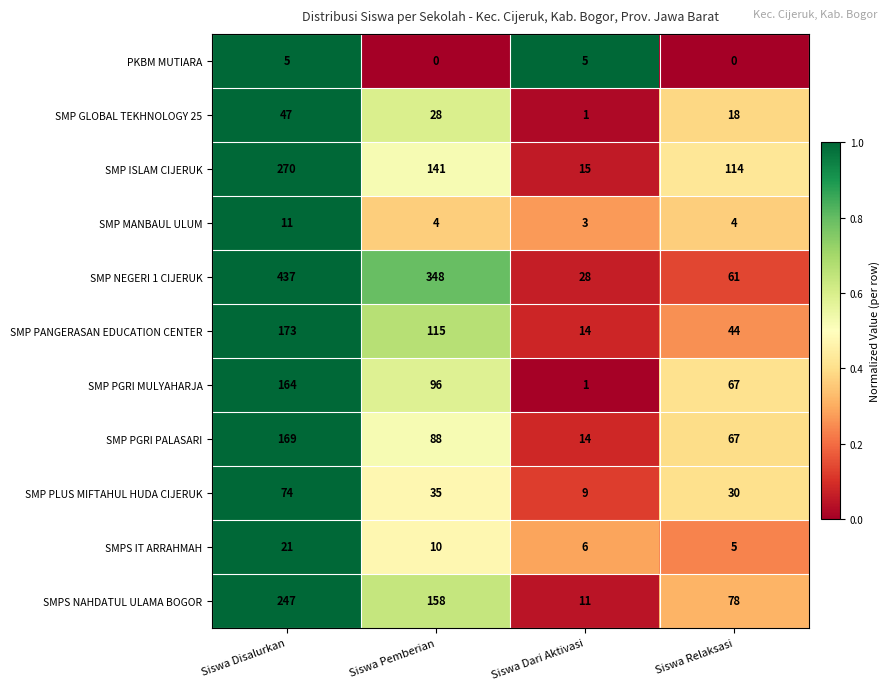

Which series has the widest spread of values?

SMP NEGERI 1 CIJERUK